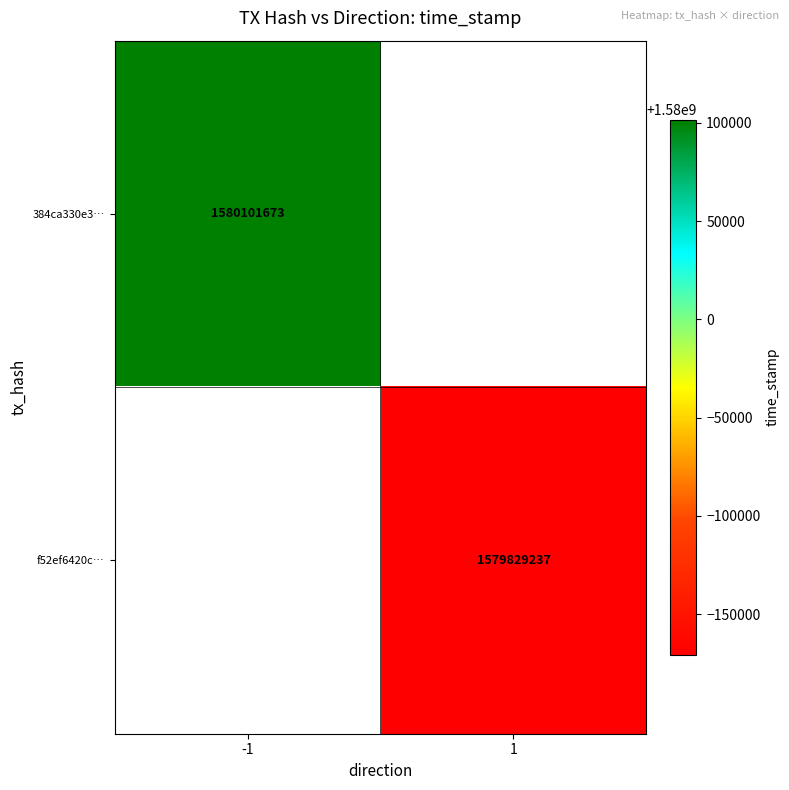

What is the greatest value displayed?

1580101673.0